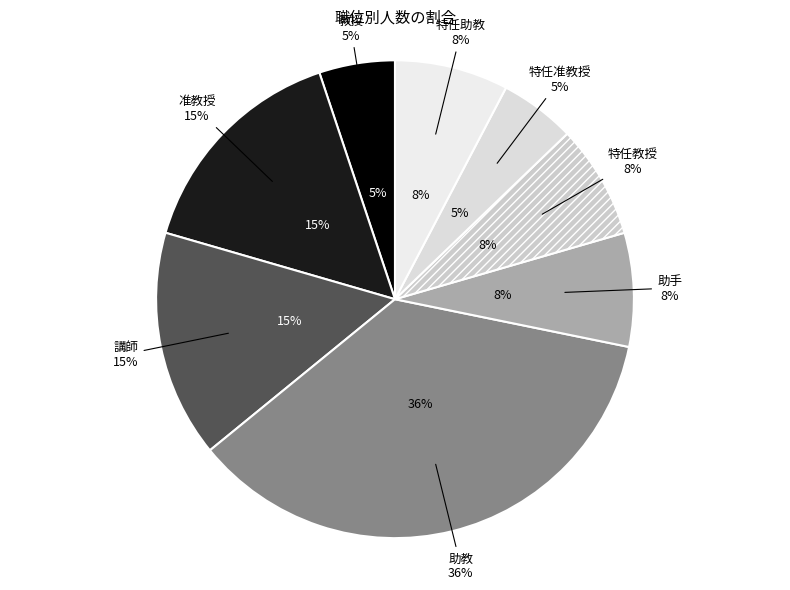

What percentage is NOT represented by 特任助教?

92.3%